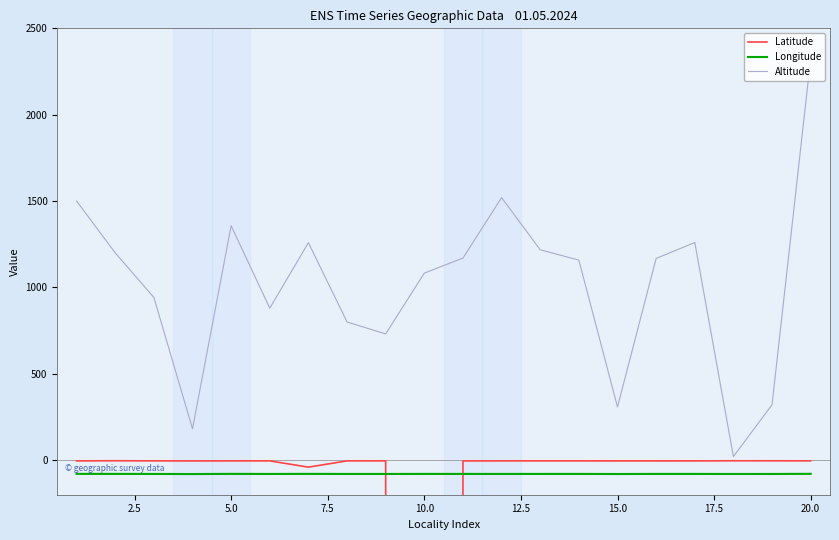

True or false: Altitude and Longitude cross at least once.

False